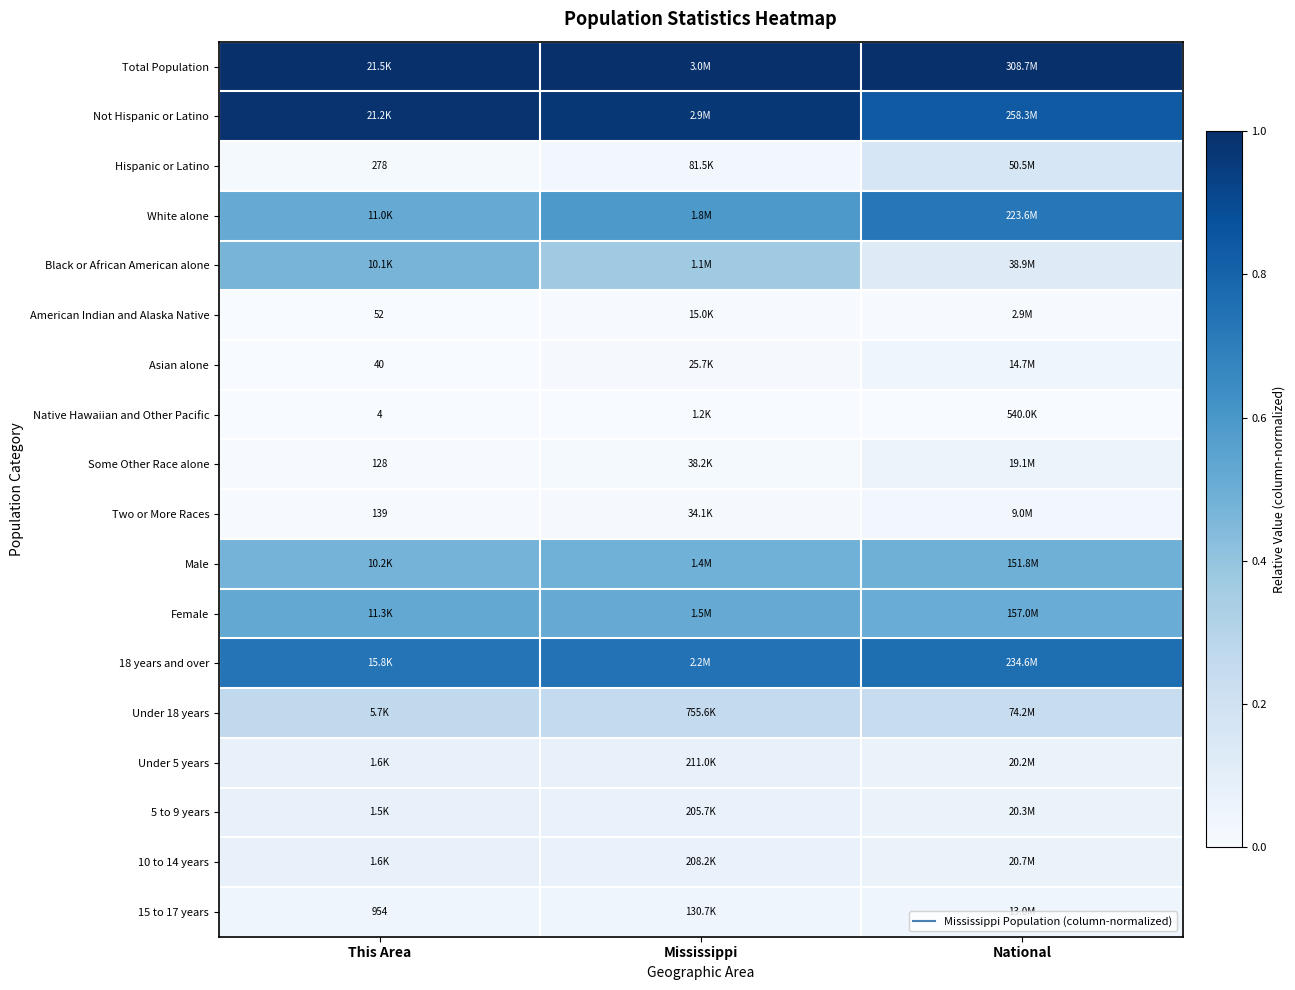

The 15 to 17 years series shows 0.0 at This Area. True or false?

True